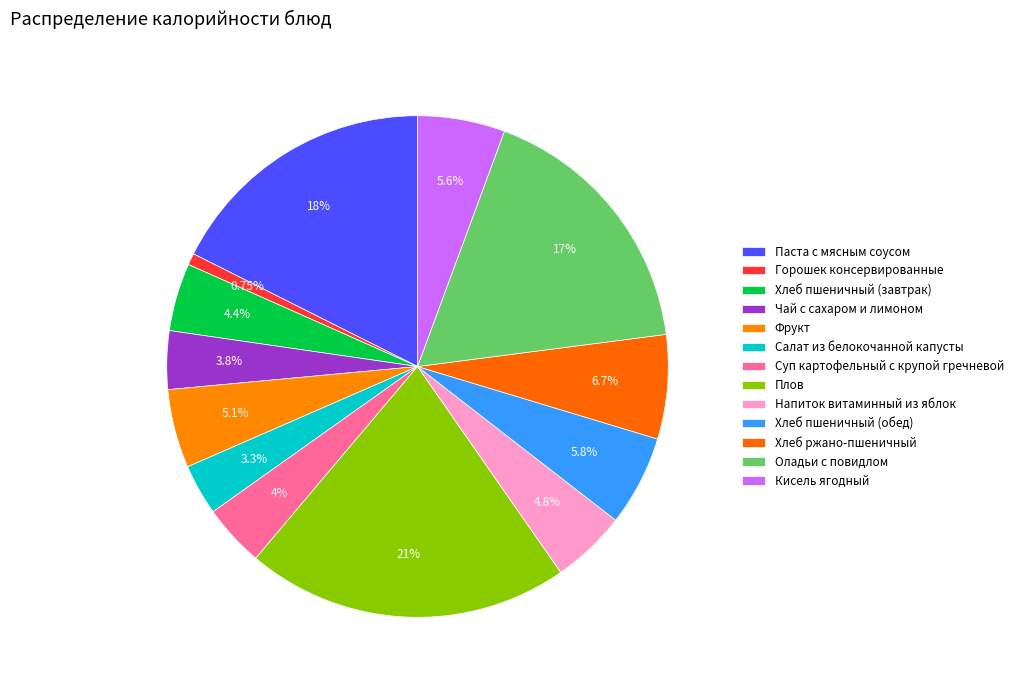

True or false: Паста с мясным соусом accounts for 18% of the total.

True